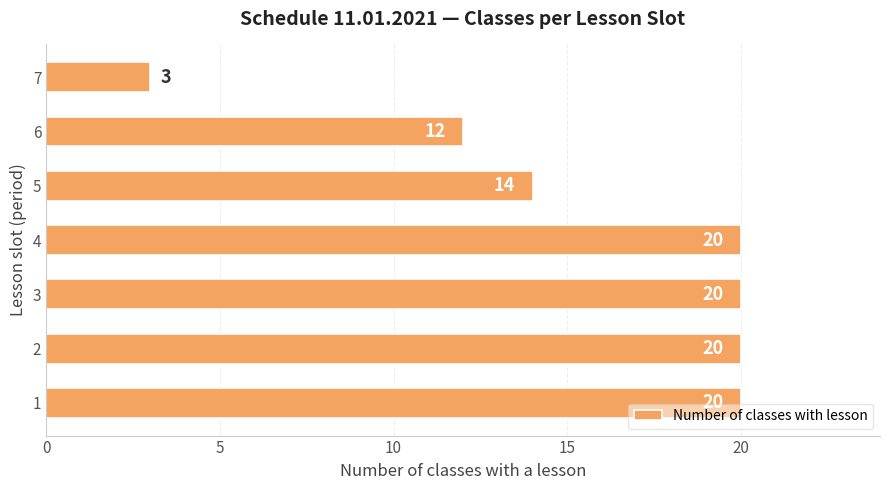

The value at 1 is 20. True or false?

True